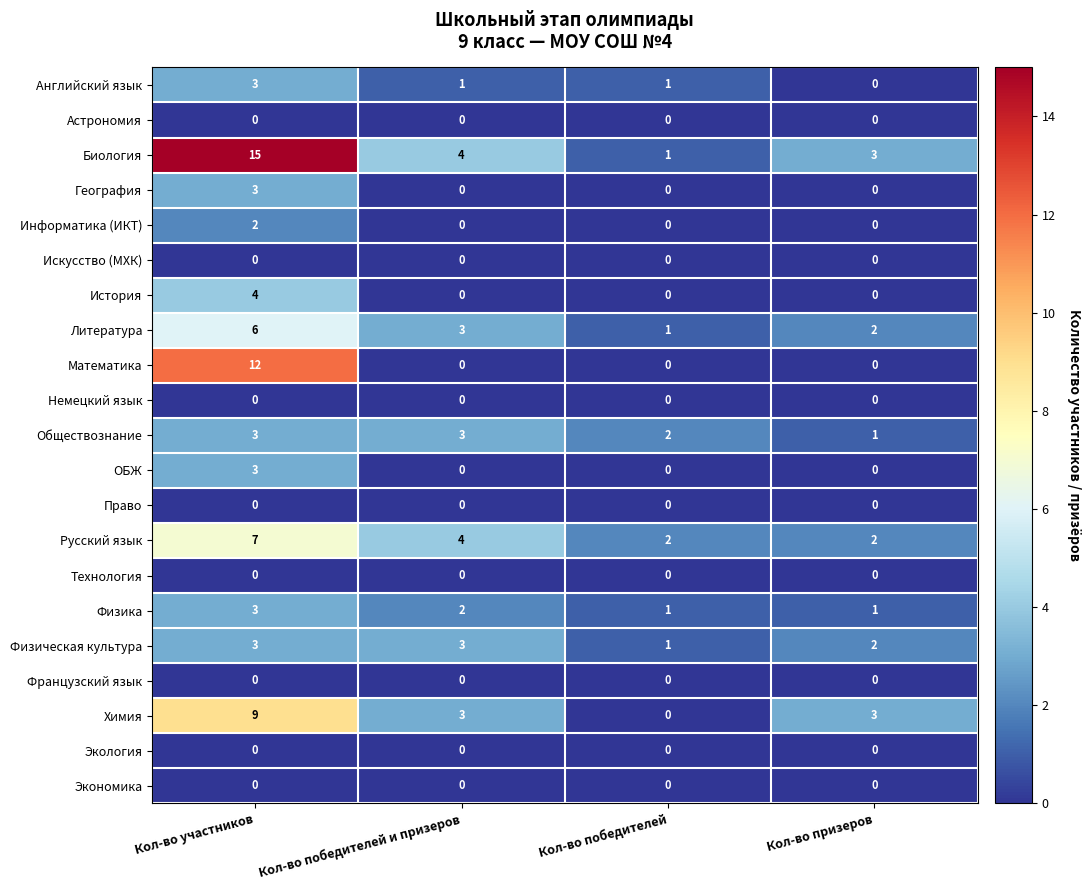

Count the Химия values in the range 3 to 9.

3